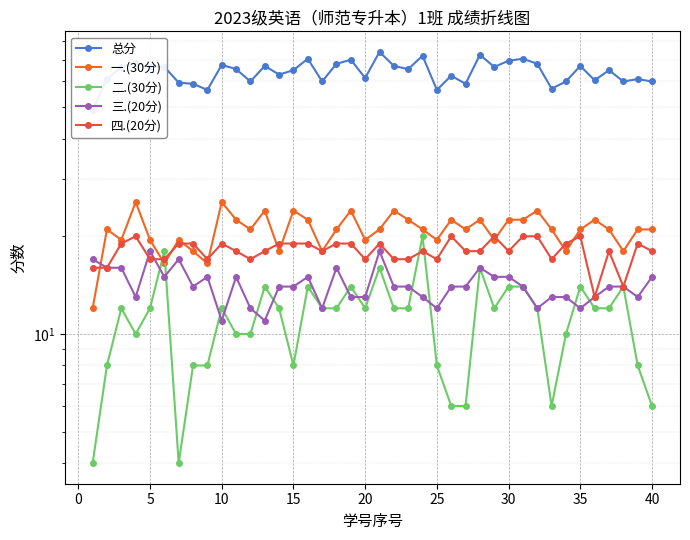

What is the difference between the maximum and minimum values in the 四.(20分) series?

7.0